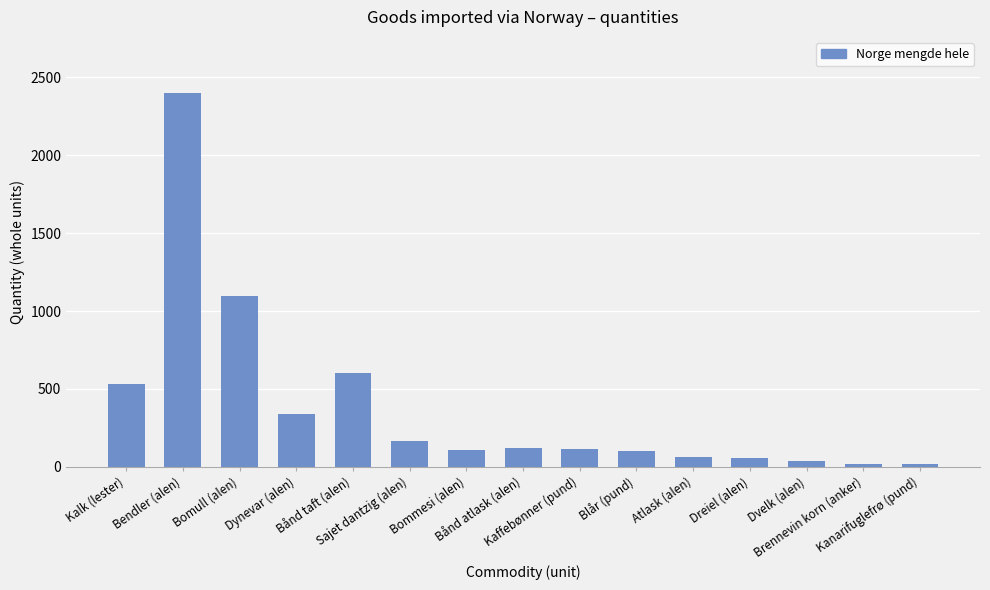

Approximately how many times larger is the value at Bånd taft (alen) compared to Bommesi (alen)?

5.5